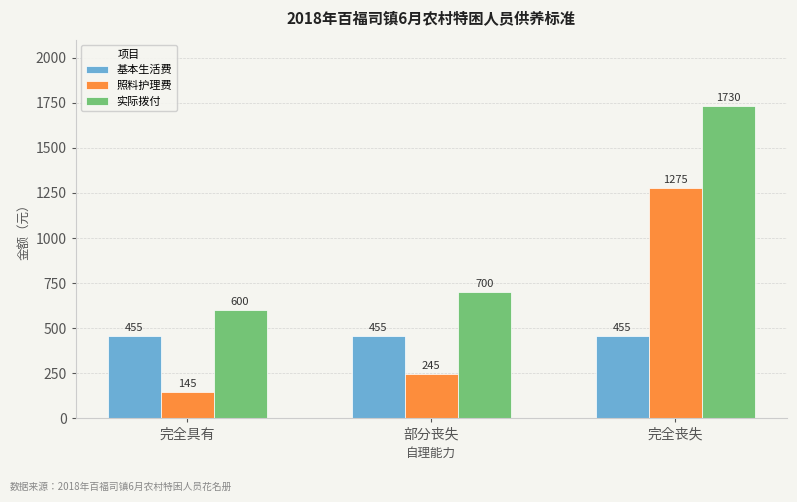

The value of 基本生活费 at 完全丧失 is 455. True or false?

True